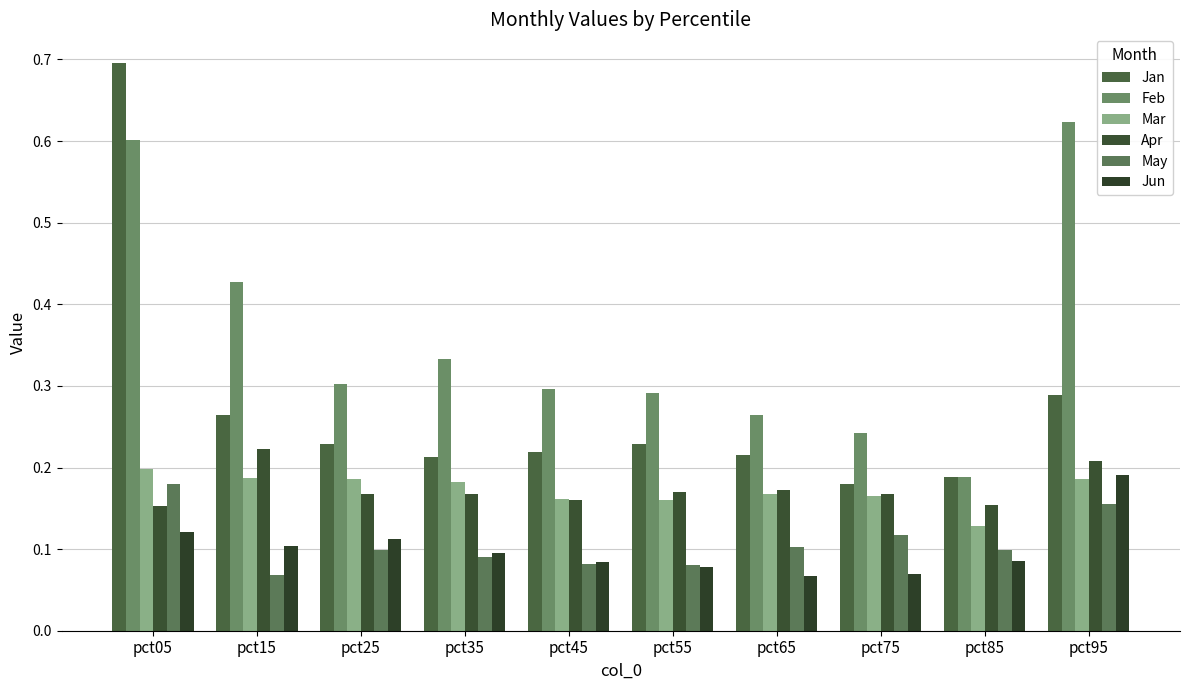

Reading right to left, transcribe all the data shown in this chart.

Jan: pct95=0.3	pct85=0.2	pct75=0.2	pct65=0.2	pct55=0.2	pct45=0.2	pct35=0.2	pct25=0.2	pct15=0.3	pct05=0.7
Feb: pct95=0.6	pct85=0.2	pct75=0.2	pct65=0.3	pct55=0.3	pct45=0.3	pct35=0.3	pct25=0.3	pct15=0.4	pct05=0.6
Mar: pct95=0.2	pct85=0.1	pct75=0.2	pct65=0.2	pct55=0.2	pct45=0.2	pct35=0.2	pct25=0.2	pct15=0.2	pct05=0.2
Apr: pct95=0.2	pct85=0.2	pct75=0.2	pct65=0.2	pct55=0.2	pct45=0.2	pct35=0.2	pct25=0.2	pct15=0.2	pct05=0.2
May: pct95=0.2	pct85=0.1	pct75=0.1	pct65=0.1	pct55=0.1	pct45=0.1	pct35=0.1	pct25=0.1	pct15=0.1	pct05=0.2
Jun: pct95=0.2	pct85=0.1	pct75=0.1	pct65=0.1	pct55=0.1	pct45=0.1	pct35=0.1	pct25=0.1	pct15=0.1	pct05=0.1